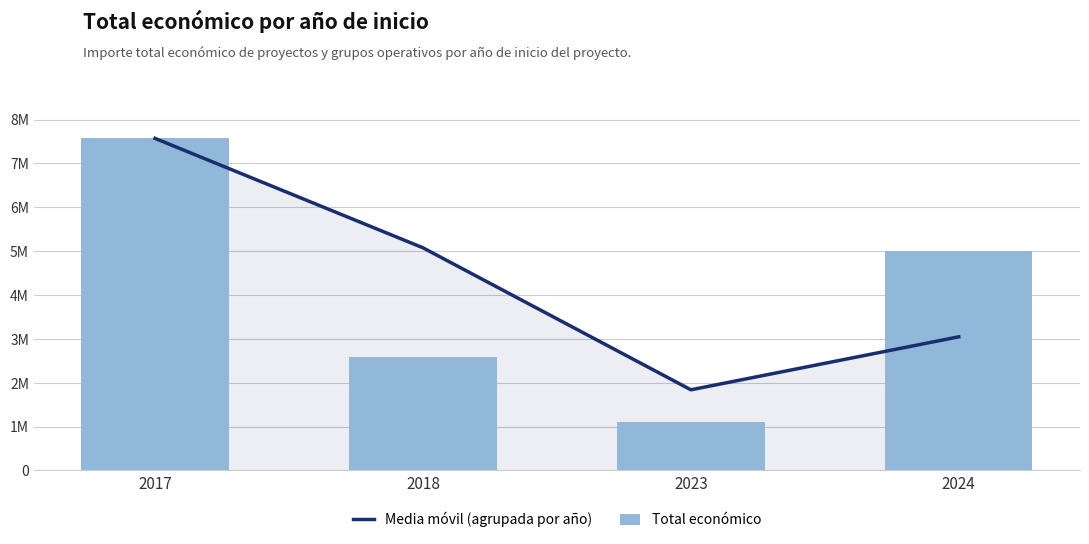

Which series changed the most between 2017 and 2018?

Total económico